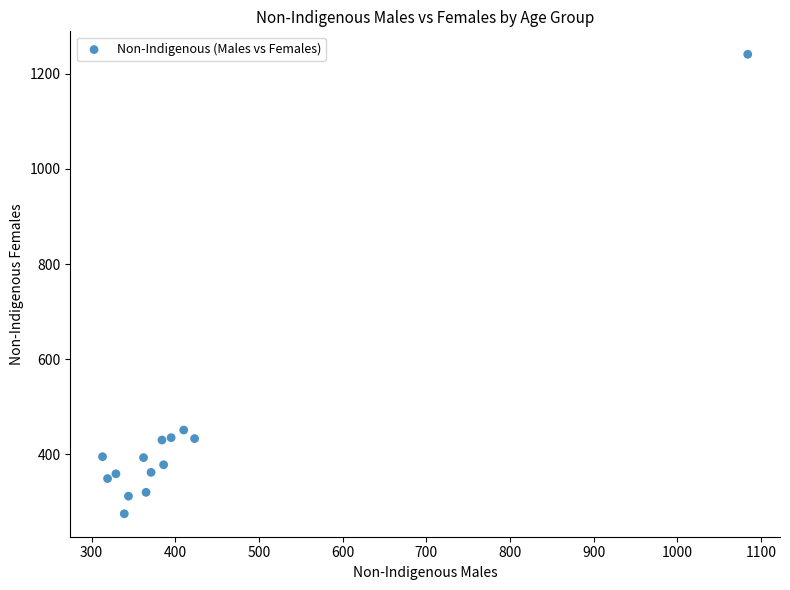

What Y value in the scatter plot is closest to 758?

451